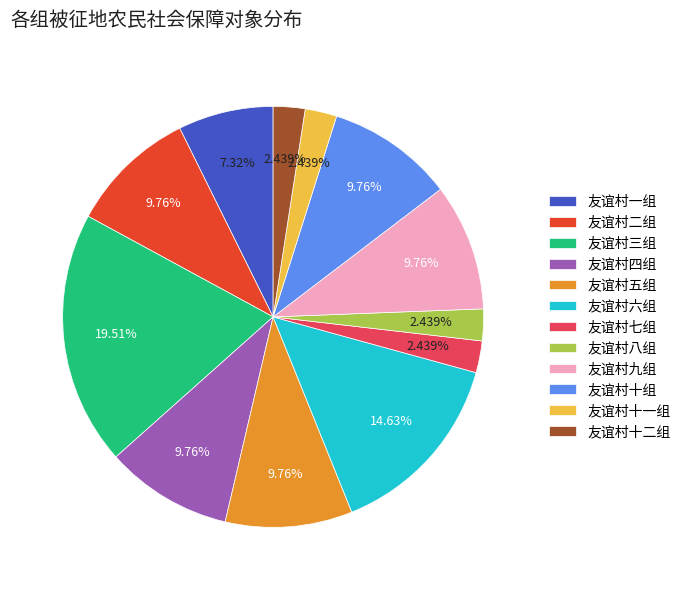

How many slices are in this pie chart?

12